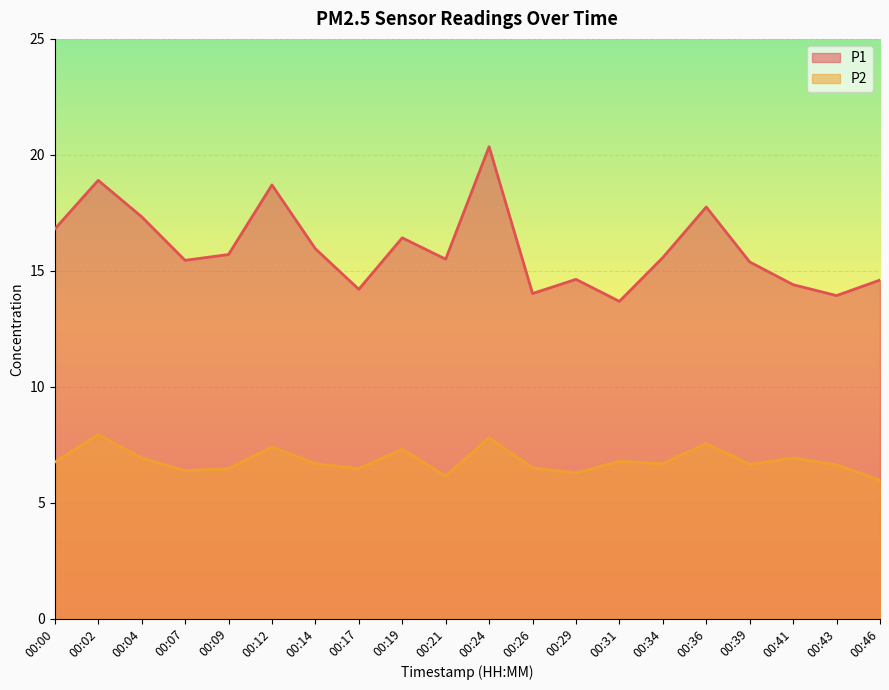

At how many categories does at least one series exceed 8?

20